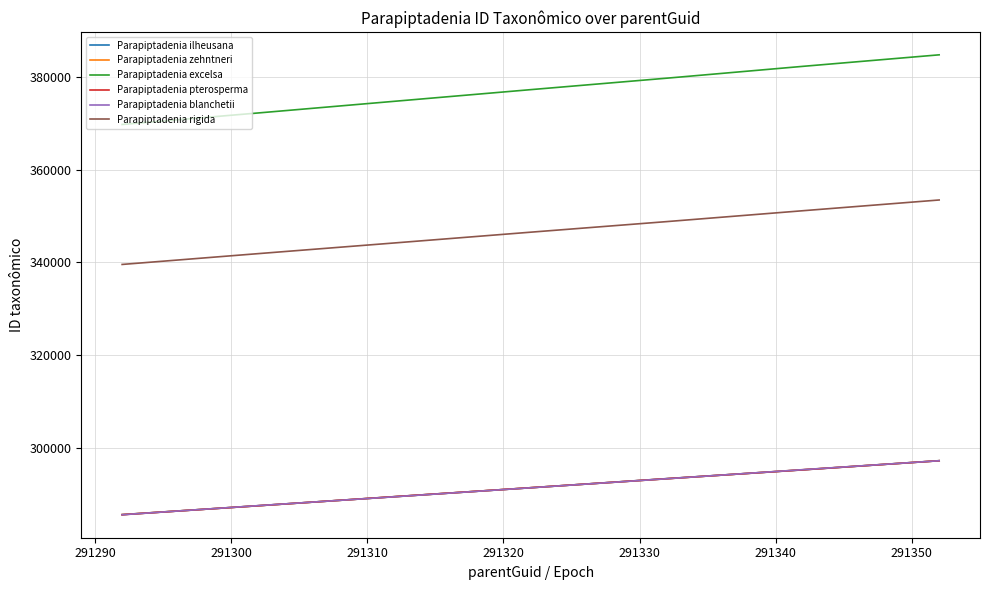

How many values in the Parapiptadenia blanchetii series exceed 291325?

3